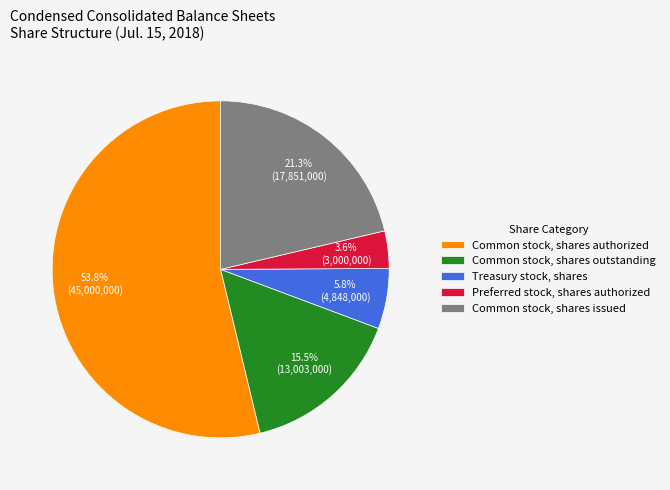

What is the smallest slice in the pie chart?

Preferred stock, shares authorized